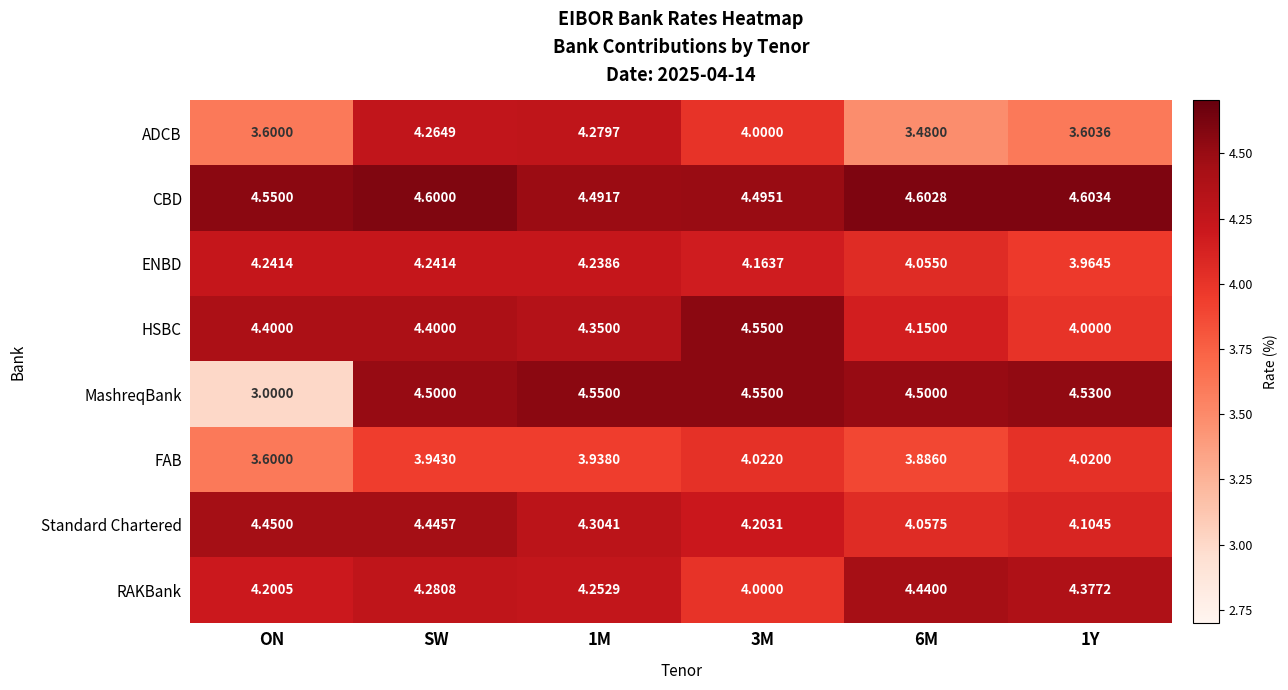

Which category has the lowest value across all series?

ON